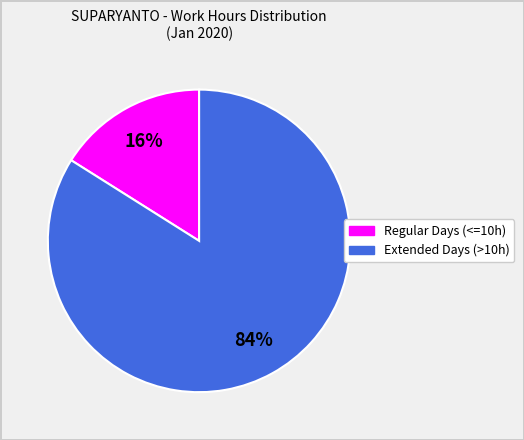

To the nearest percent, what is the average slice percentage?

50%